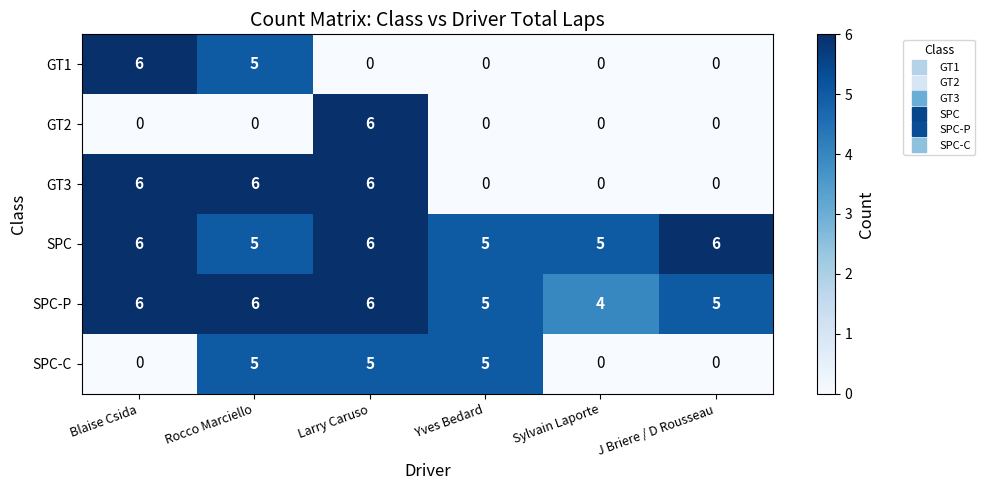

What is the average value of the SPC series?

6